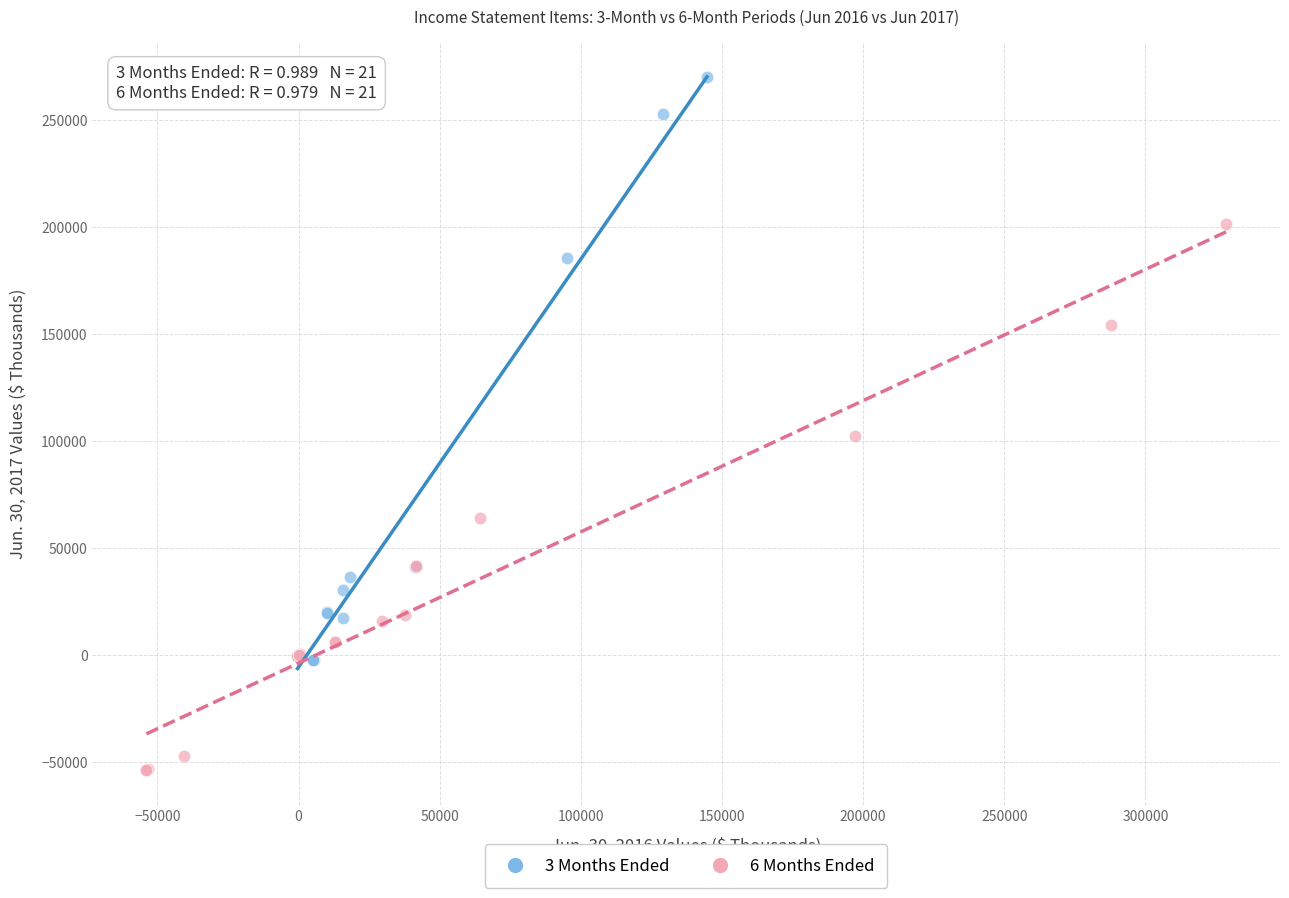

What are all the series names shown in the legend?

3 Months Ended, 6 Months Ended